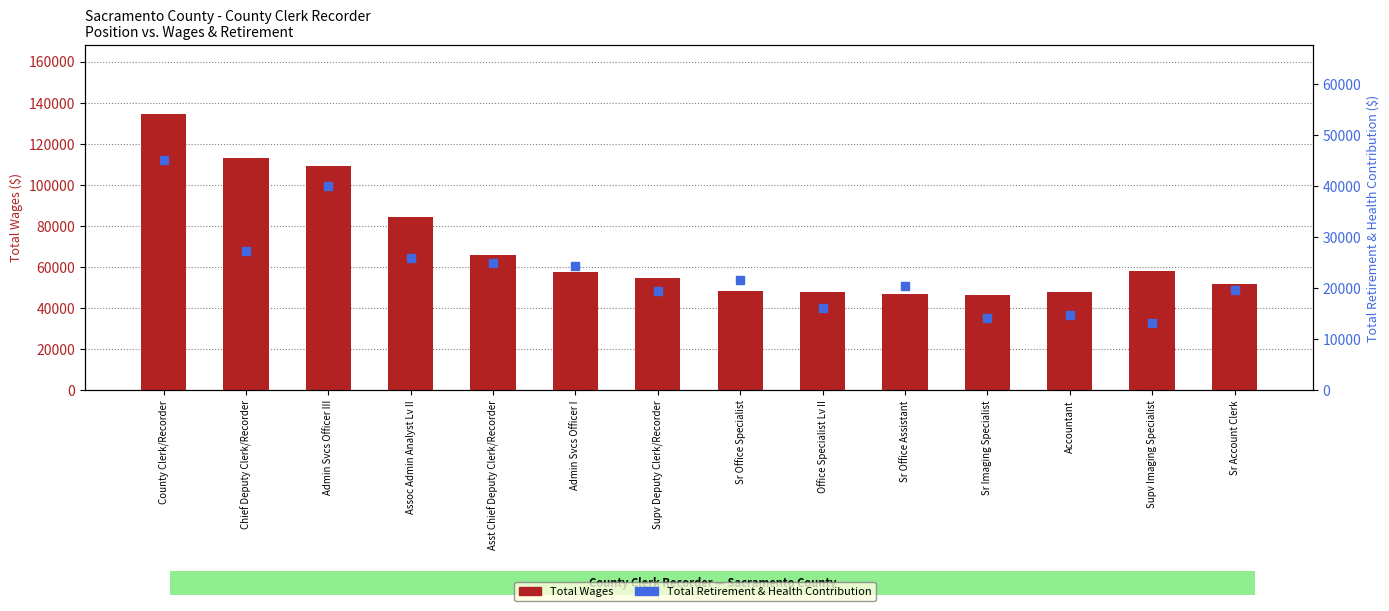

At which category is the sum across all series the highest?

County Clerk/Recorder